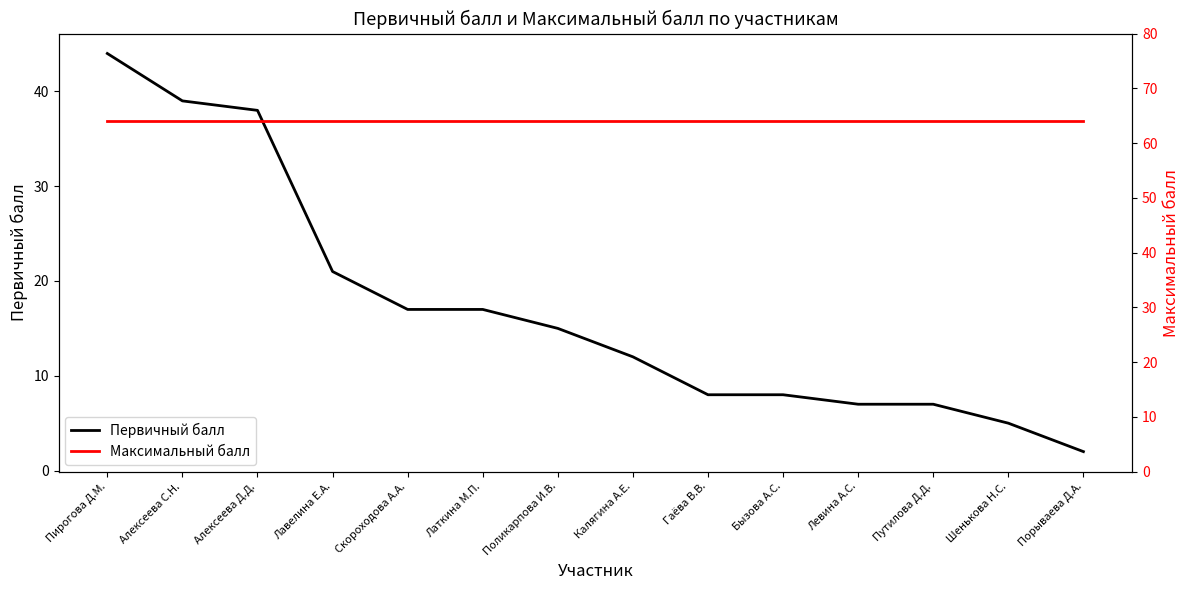

Reading right to left, list all the values displayed in this chart.

Первичный балл: Порываева Д.А.=2	Шенькова Н.С.=5	Путилова Д.Д.=7	Левина А.С.=7	Бызова А.С.=8	Гаёва В.В.=8	Калягина А.Е.=12	Поликарпова И.В.=15	Латкина М.П.=17	Скороходова А.А.=17	Лавелина Е.А.=21	Алексеева Д.Д.=38	Алексеева С.Н.=39	Пирогова Д.М.=44
Максимальный балл: Порываева Д.А.=64	Шенькова Н.С.=64	Путилова Д.Д.=64	Левина А.С.=64	Бызова А.С.=64	Гаёва В.В.=64	Калягина А.Е.=64	Поликарпова И.В.=64	Латкина М.П.=64	Скороходова А.А.=64	Лавелина Е.А.=64	Алексеева Д.Д.=64	Алексеева С.Н.=64	Пирогова Д.М.=64